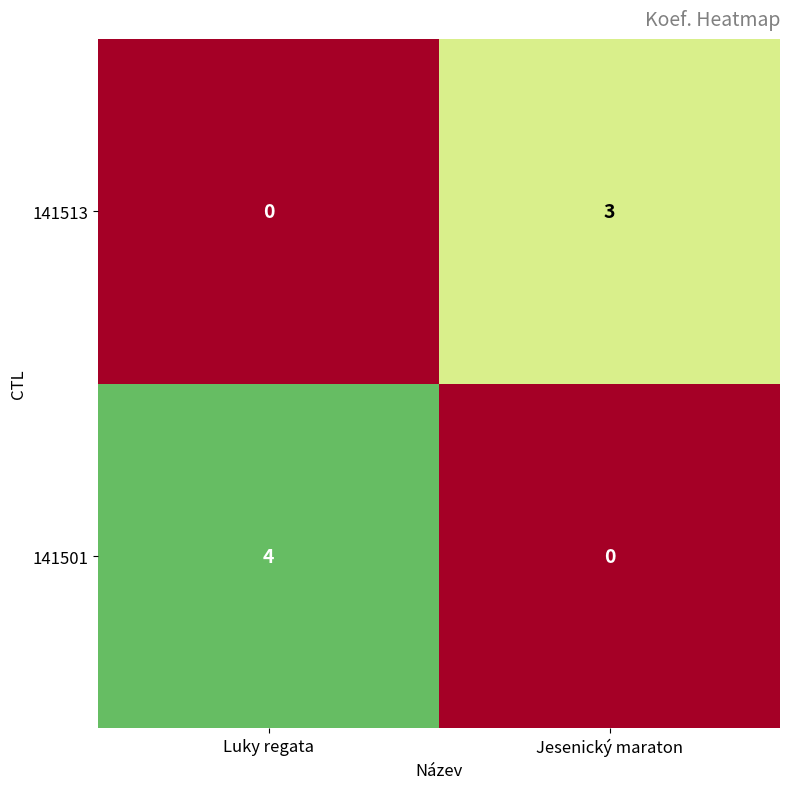

The 141501 series shows 0 at Jesenický maraton. True or false?

True